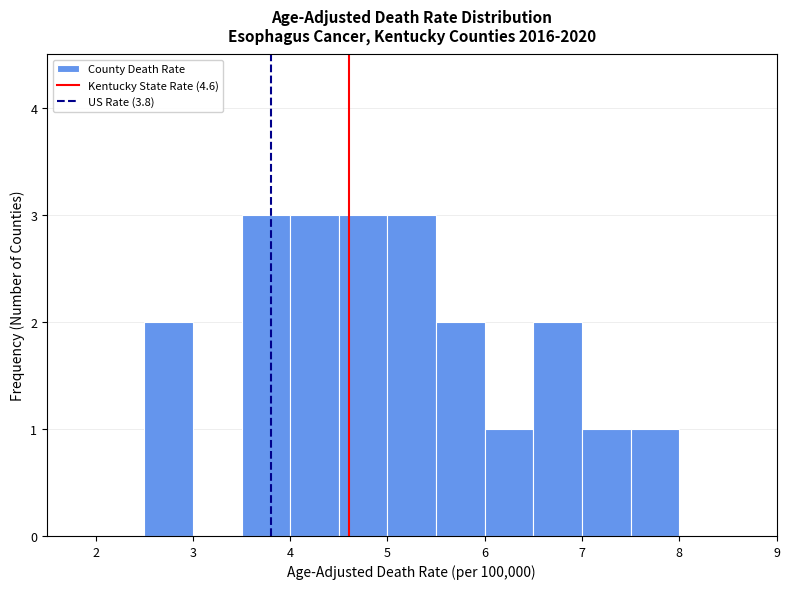

Reading left to right, transcribe this chart: for each bar, give the range it covers on the x-axis and its height. The values are not printed on the chart, so give them approximately, as read against the axis.

2.0 to 2.5: 0
2.5 to 3.0: 2
3.0 to 3.5: 0
3.5 to 4.0: 3
4.0 to 4.5: 3
4.5 to 5.0: 3
5.0 to 5.5: 3
5.5 to 6.0: 2
6.0 to 6.5: 1
6.5 to 7.0: 2
7.0 to 7.5: 1
7.5 to 8.0: 1